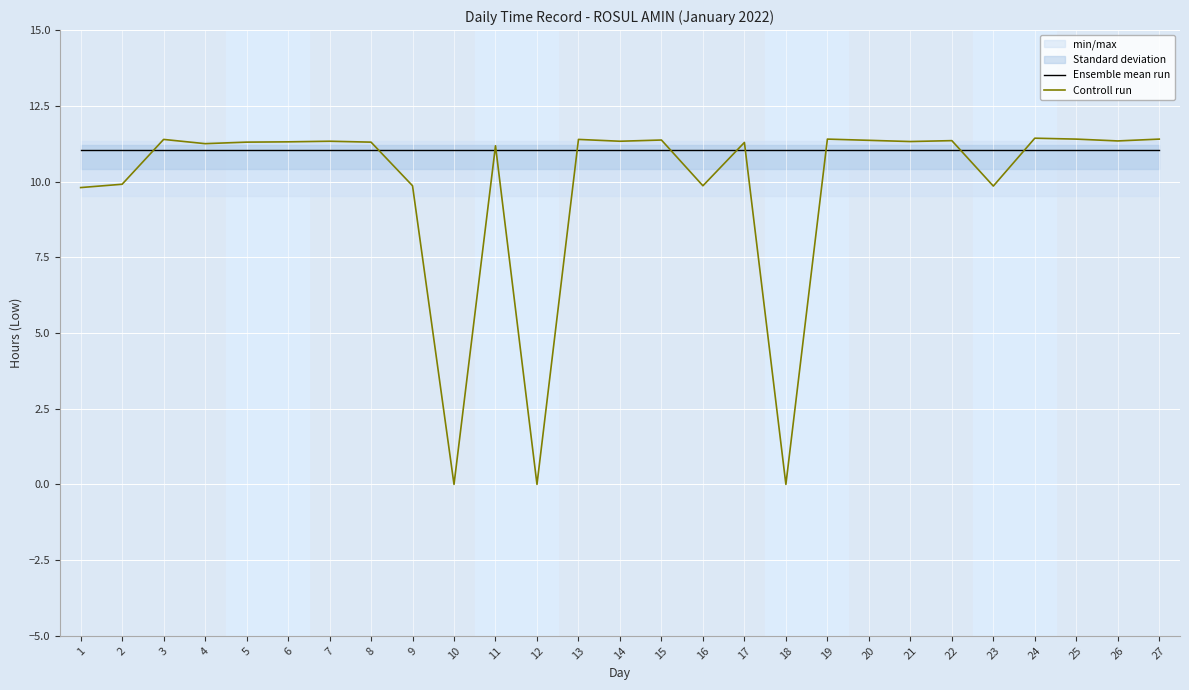

Reading left to right, extract all data points from this chart.

Ensemble mean run: 11.0	11.0	11.0	11.0	11.0	11.0	11.0	11.0	11.0	11.0	11.0	11.0	11.0	11.0	11.0	11.0	11.0	11.0	11.0	11.0	11.0	11.0	11.0	11.0	11.0	11.0	11.0
Controll run: 9.8	9.9	11.4	11.2	11.3	11.3	11.3	11.3	9.9	0.0	11.2	0.0	11.4	11.3	11.4	9.9	11.3	0.0	11.4	11.4	11.3	11.3	9.8	11.4	11.4	11.3	11.4